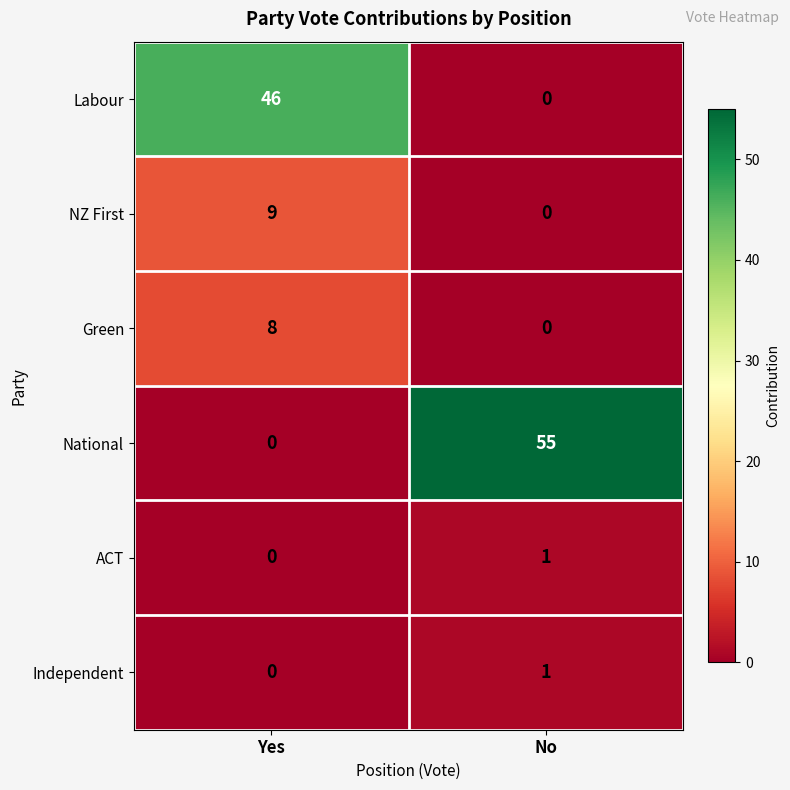

What is the highest value of the Labour series?

46